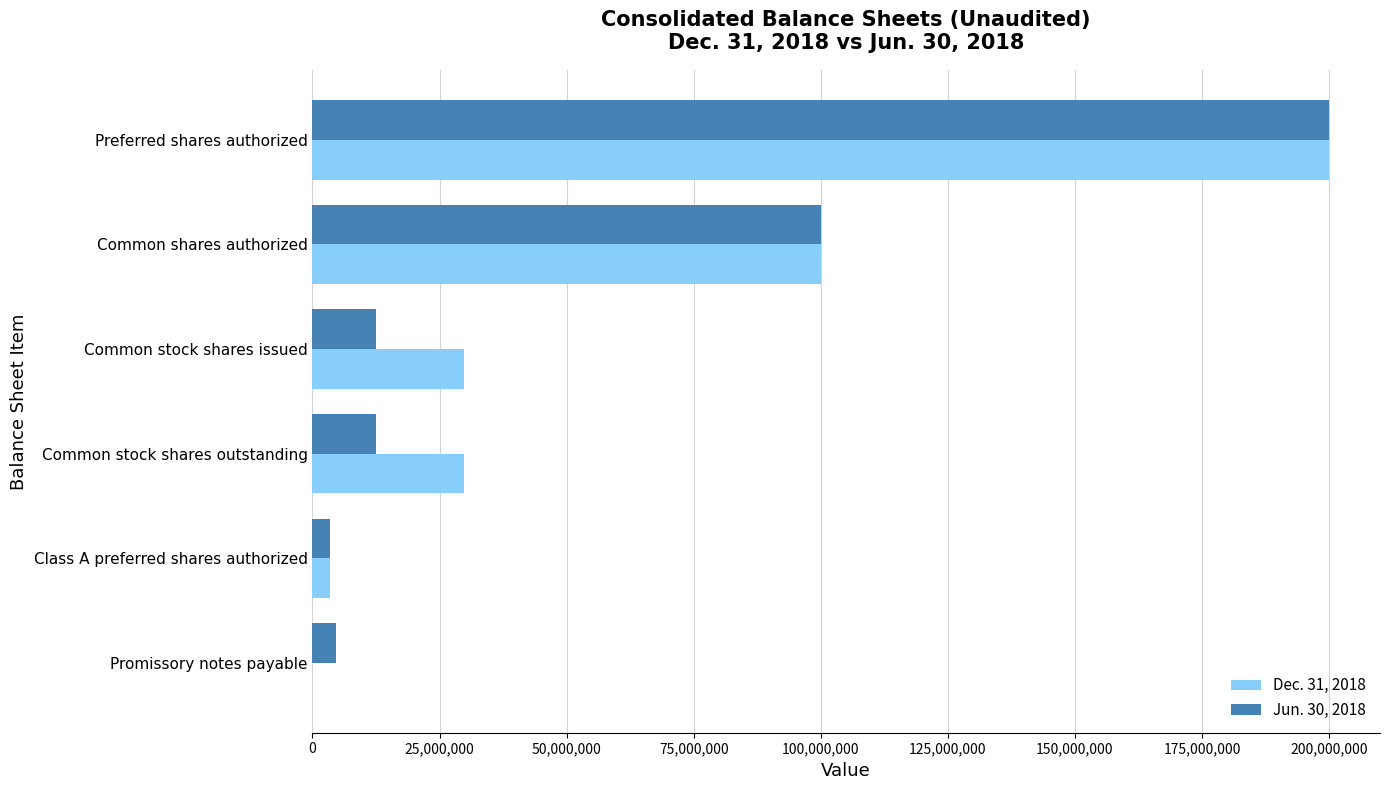

Is it true that Dec. 31, 2018 equals 200000000 at Preferred shares authorized?

True